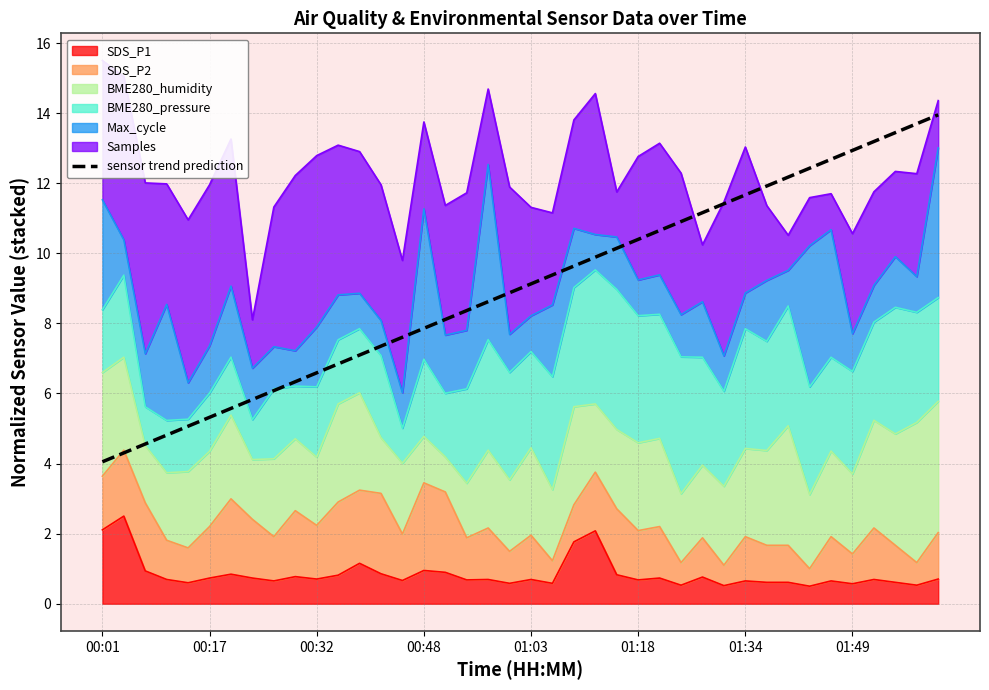

Reading left to right, extract all data points from this chart.

4.1	4.3	4.6	4.8	5.1	5.3	5.6	5.8	6.1	6.3	6.6	6.8	7.1	7.4	7.6	7.9	8.1	8.4	8.6	8.9	9.1	9.4	9.6	9.9	10.1	10.4	10.7	10.9	11.2	11.4	11.7	11.9	12.2	12.4	12.7	12.9	13.2	13.4	13.7	14.0